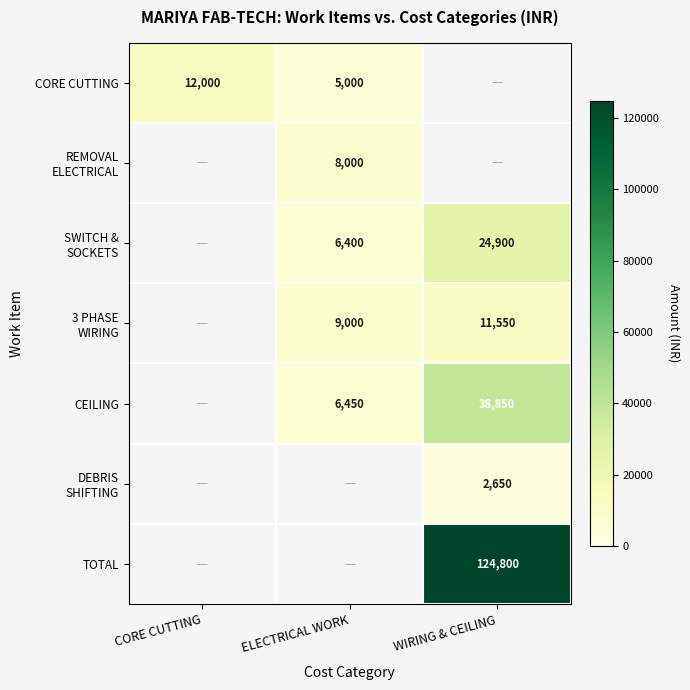

How many distinct data groups are displayed?

7